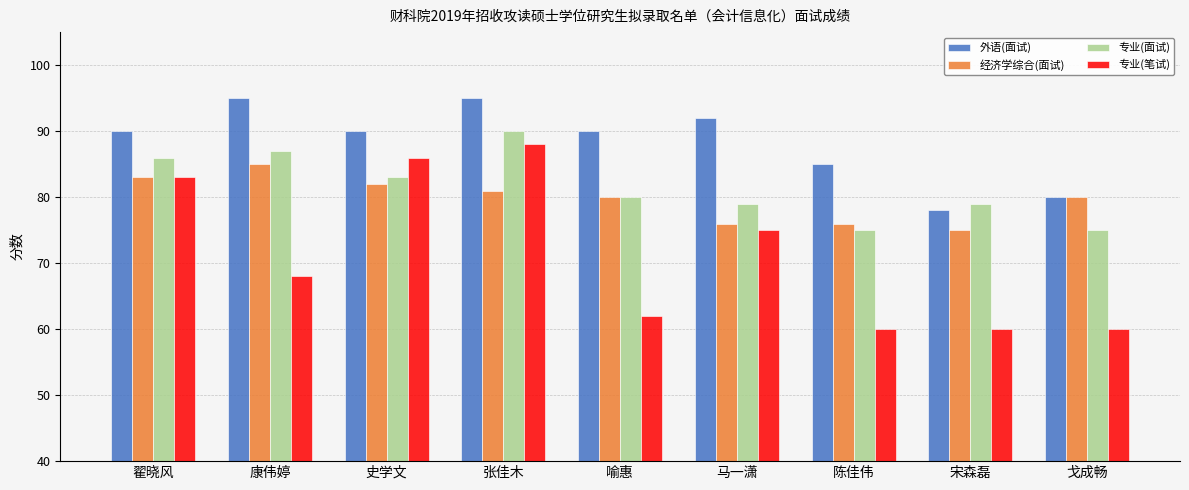

What position from the left is 陈佳伟?

7